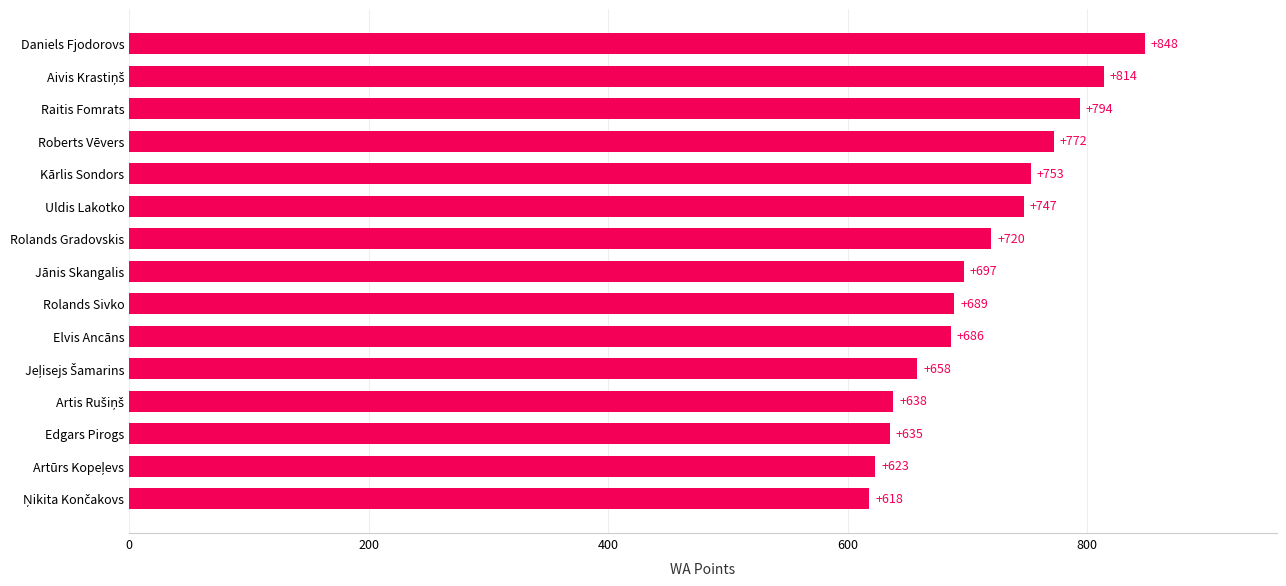

What is the greatest value displayed?

848